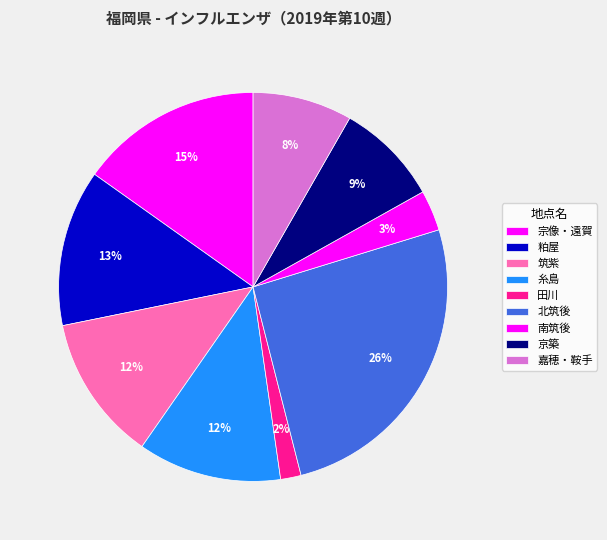

To the nearest percent, what is the average slice percentage?

11%